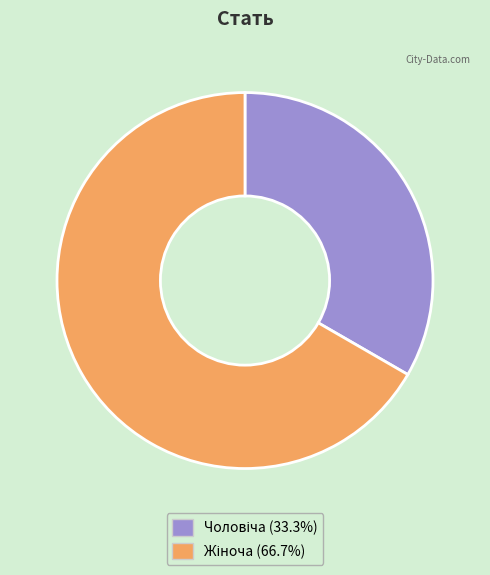

Is there any slice that represents more than half of the pie?

Yes